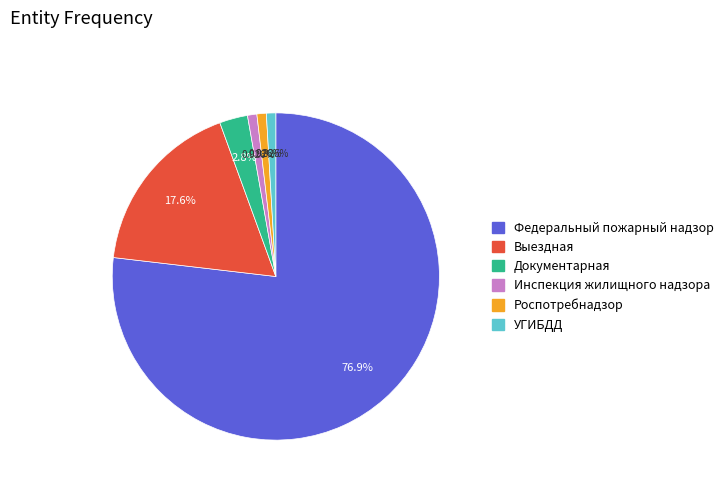

Is there a majority slice in this chart?

Yes